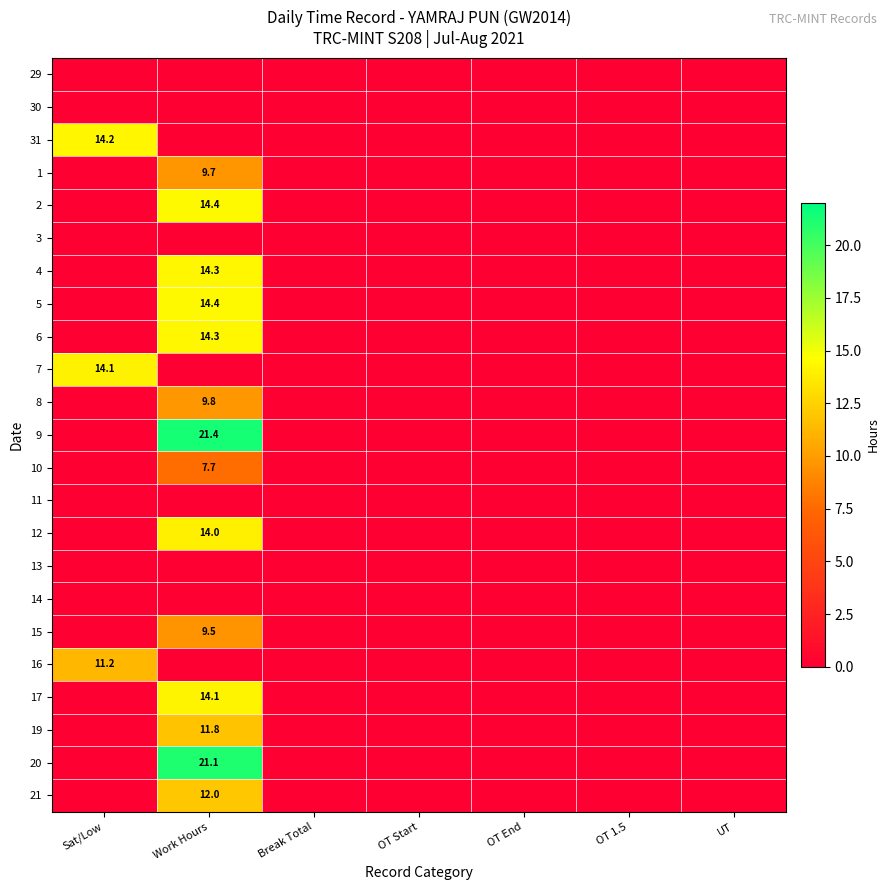

The value of 9 at Work Hours is 10.4. True or false?

False